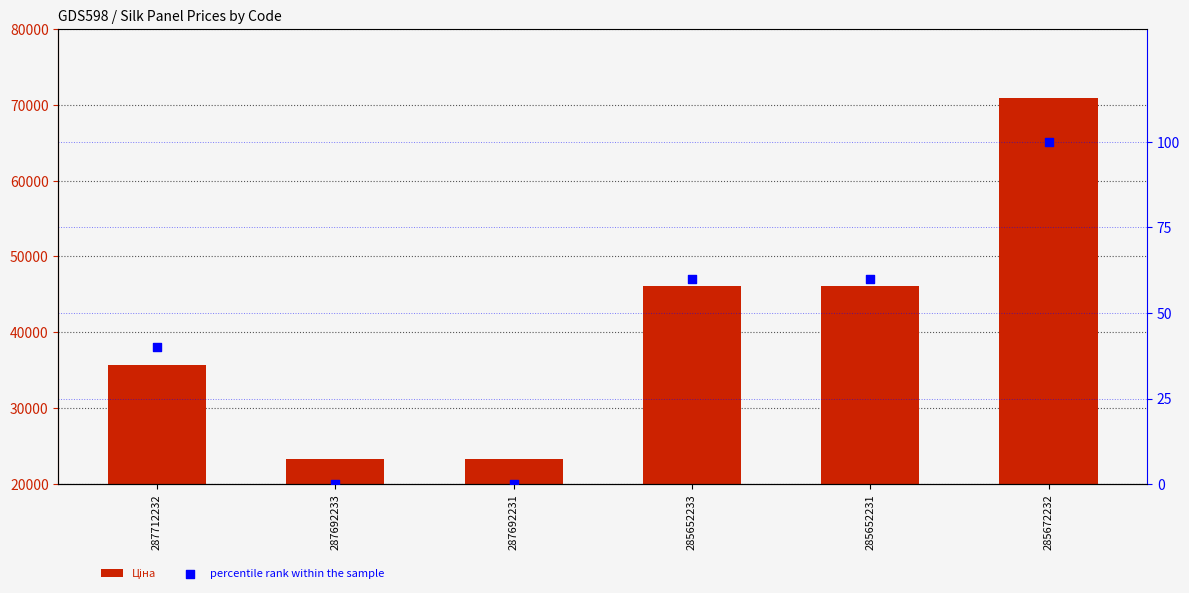

What are all the series names shown in the legend?

Ціна, percentile rank within the sample